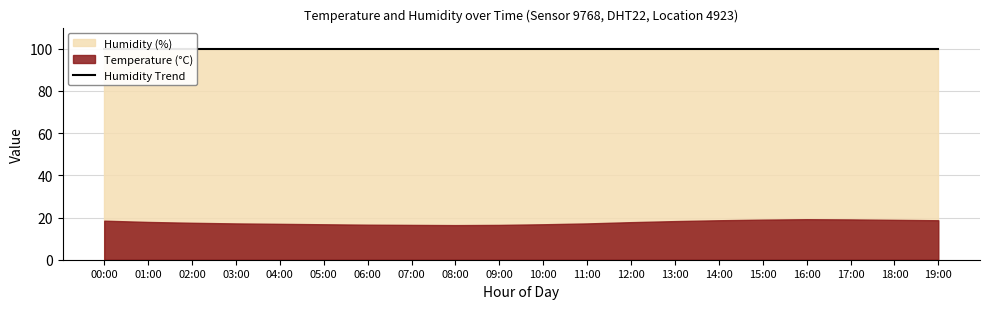

True or false: humidity and temperature intersect in this chart.

False